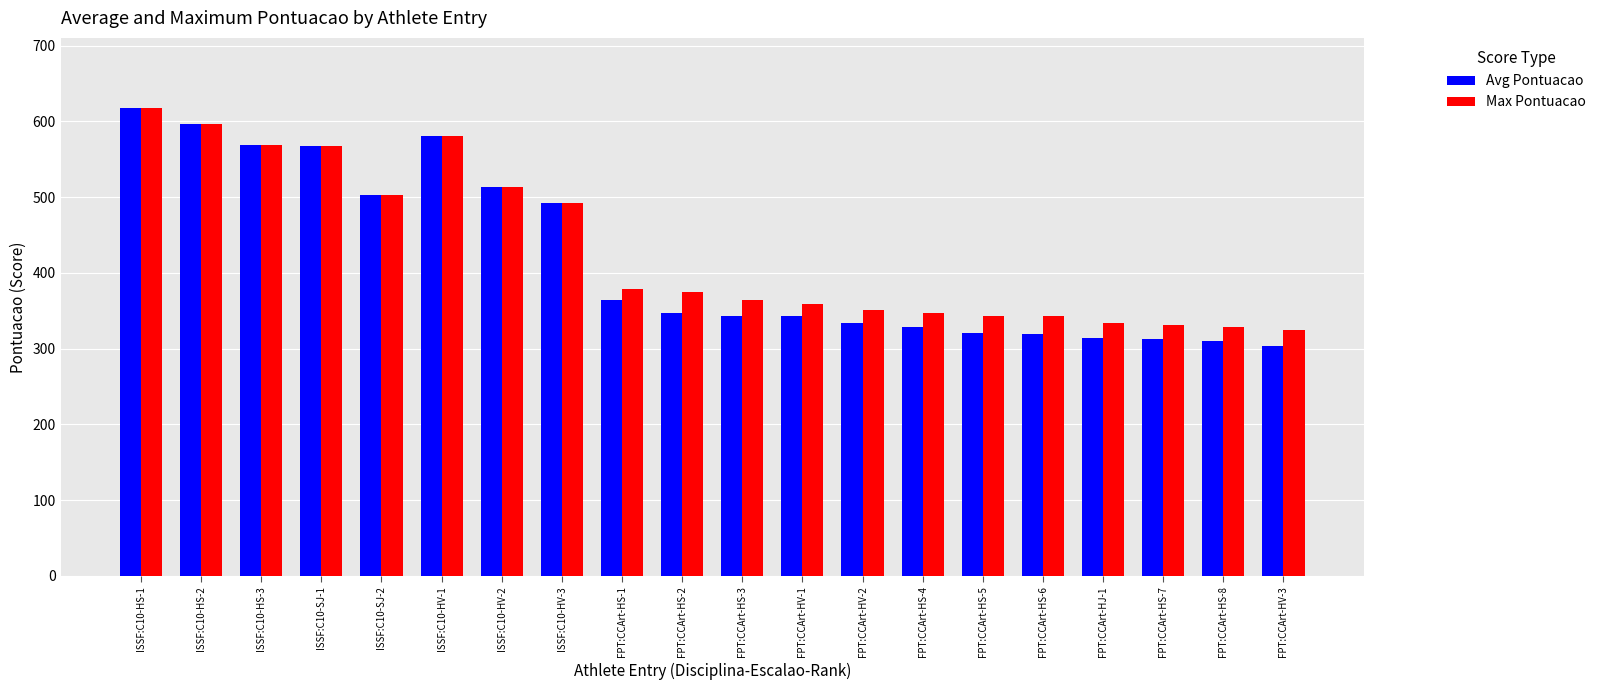

What is the spread (max minus min) of values at FPT:CCArt-HS-5?

23.0